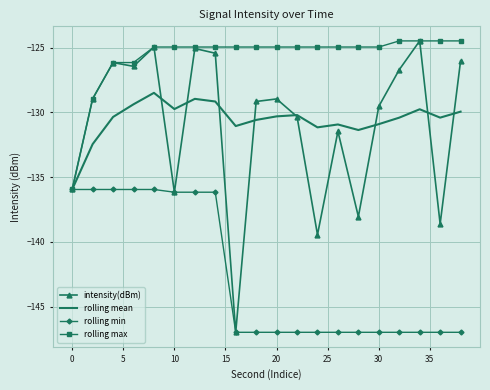

Which series has the largest total across all categories?

rolling max